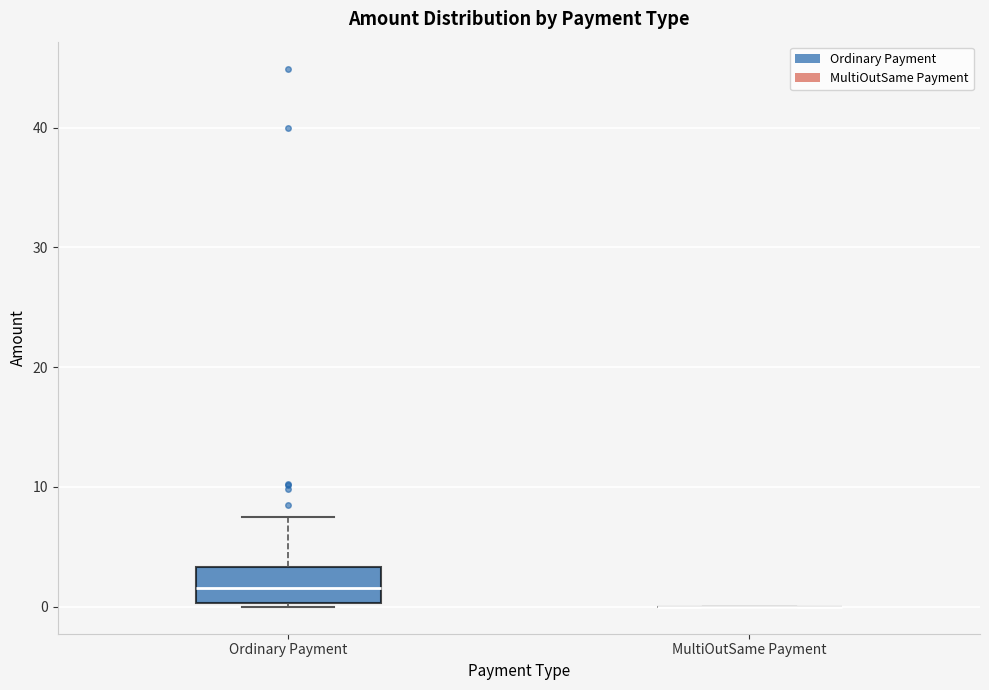

Reading left to right, transcribe this box plot: for each box, give where its median line is, the range the box spans, and where its two whiskers end, as read against the y-axis. The values are not printed on the chart, so give them approximately, as read against the axis.

Ordinary Payment: median 2, box 0 to 3, whiskers 0 (just below the box's lower edge) to 7
MultiOutSame Payment: box collapsed to a line at 0, whiskers 0 to 0